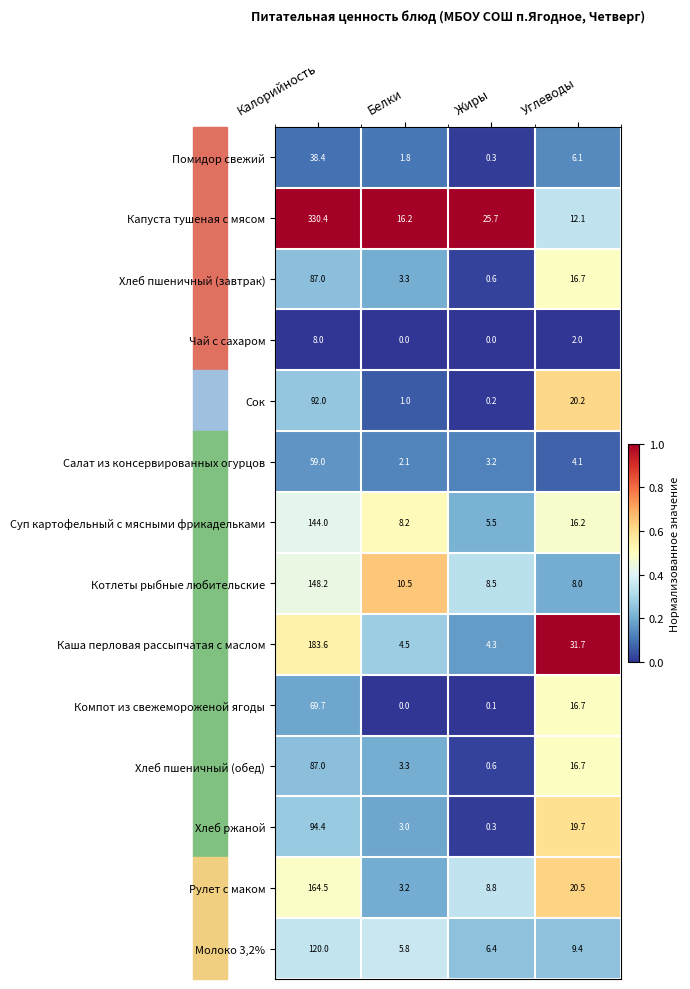

Which series has the largest total across all categories?

Капуста тушеная с мясом